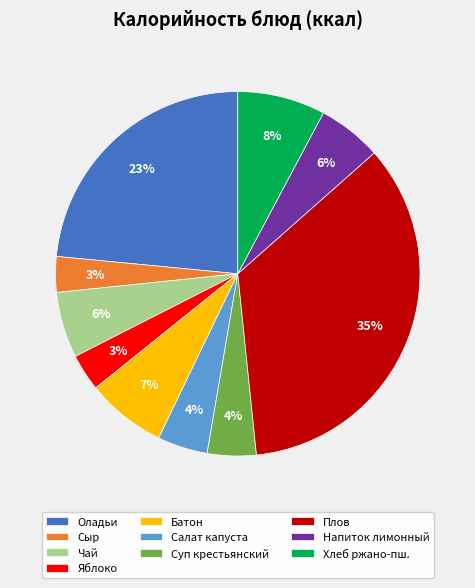

Which category has the biggest portion of the pie?

Плов